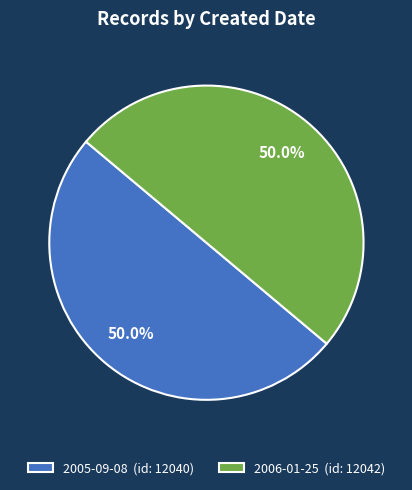

What is the ratio of the value at 2006-01-25 to the value at 2005-09-08?

1.0